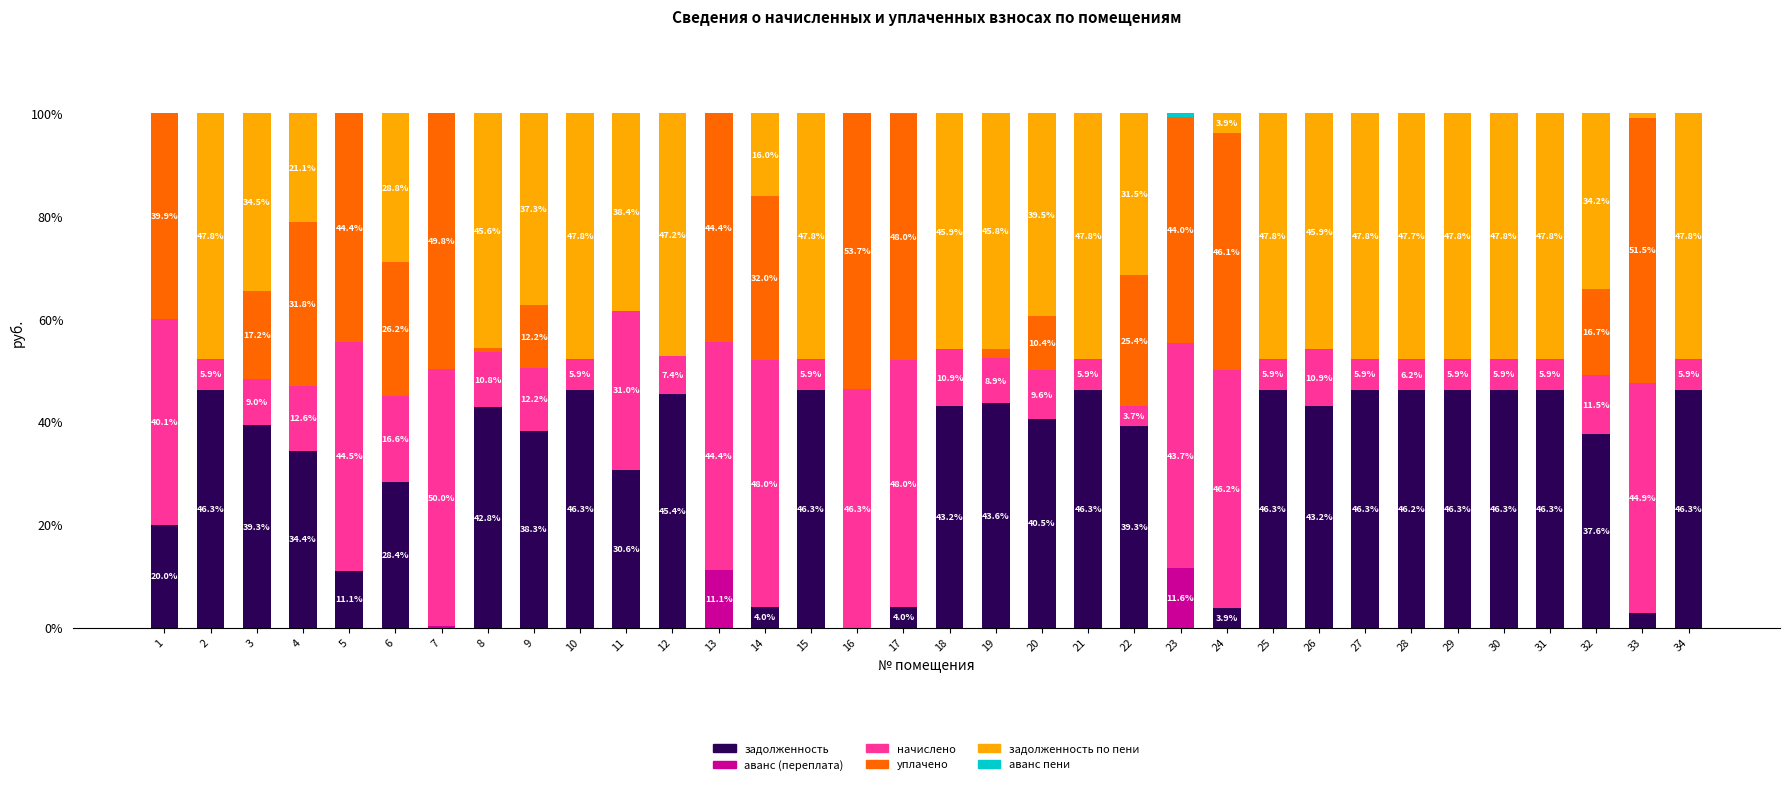

True or false: задолженность has a value of 46.3 at 10.

True